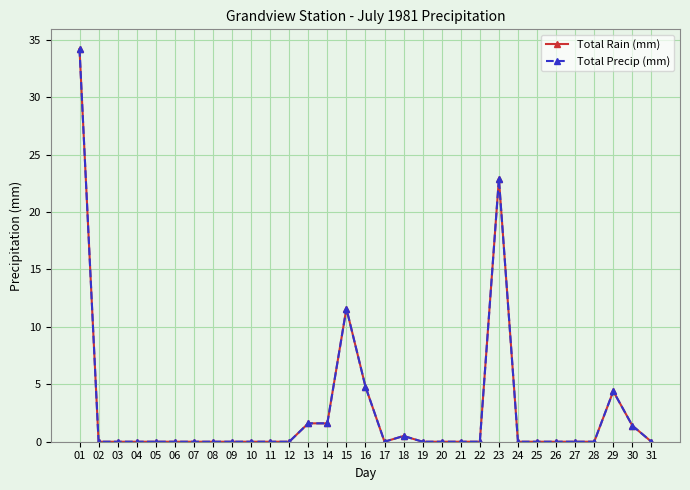

How many values in Total Rain (mm) are above zero?

9